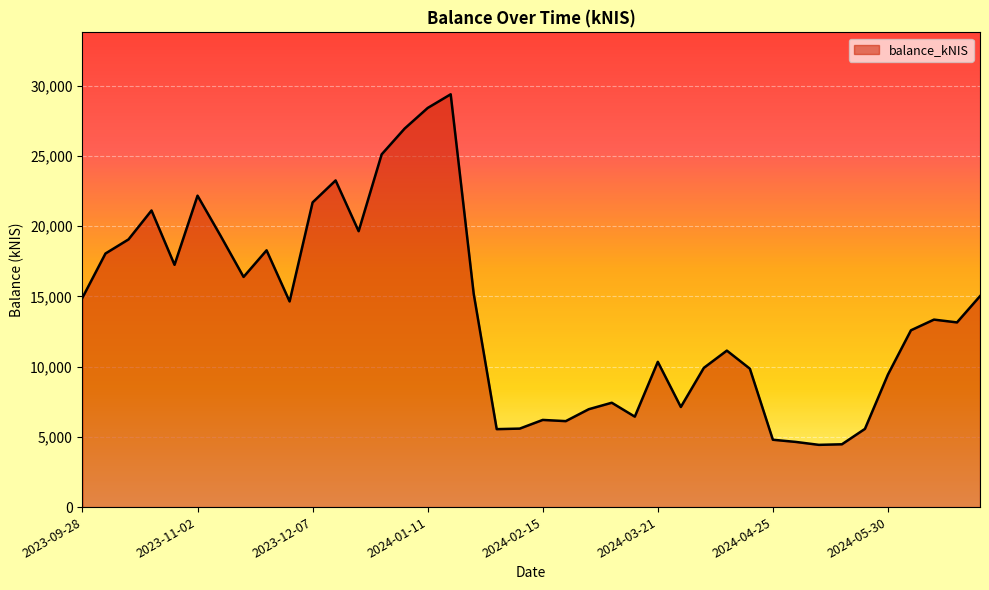

Count the number of values greater than 13348.

20